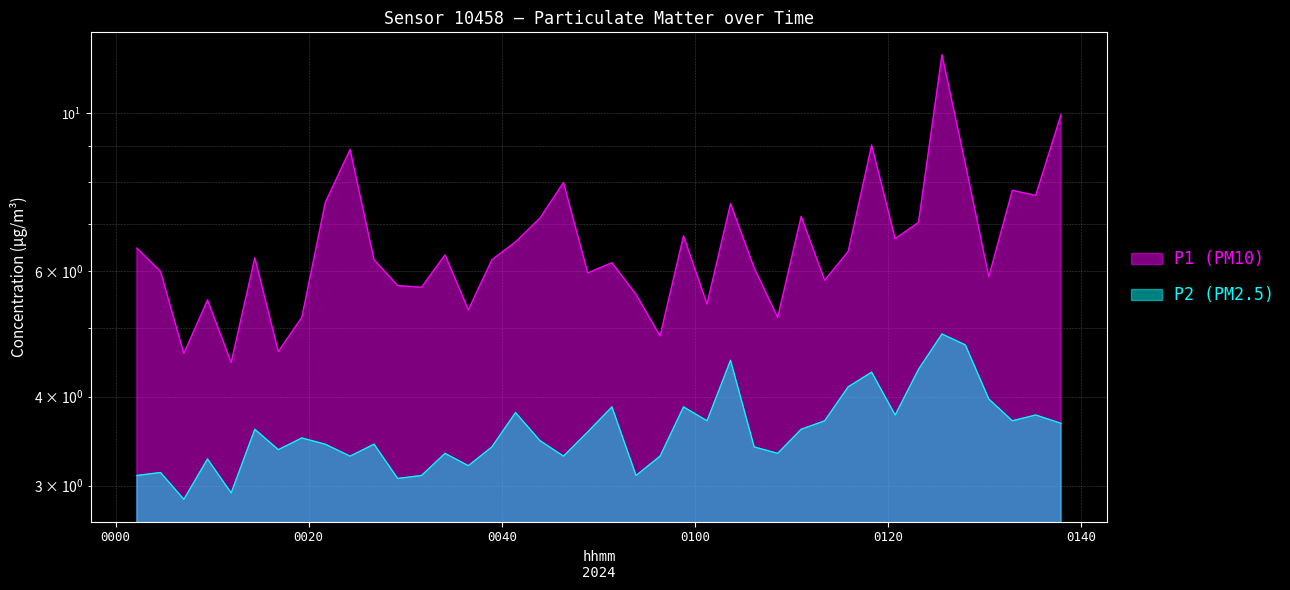

What is the average value of the P1 (PM10) series?

6.6